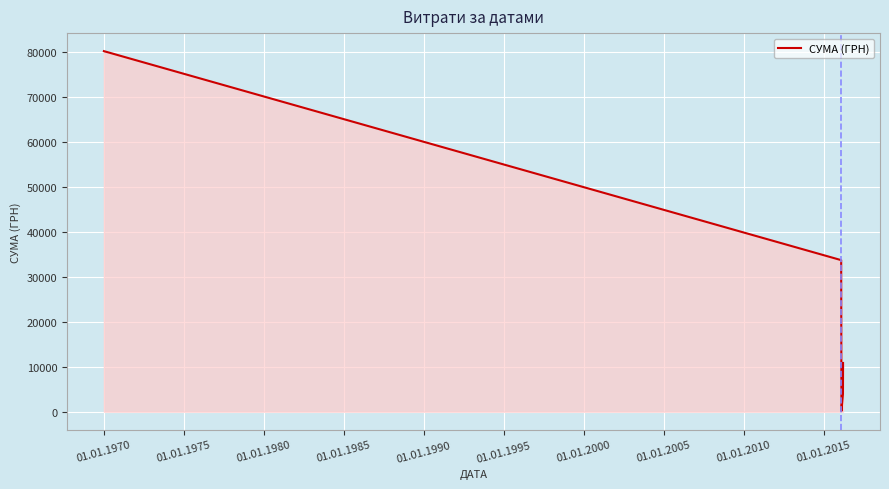

Reading left to right, what are all the values shown in this chart?

80275.0	33742.7	135.7	3932.5	10843.7